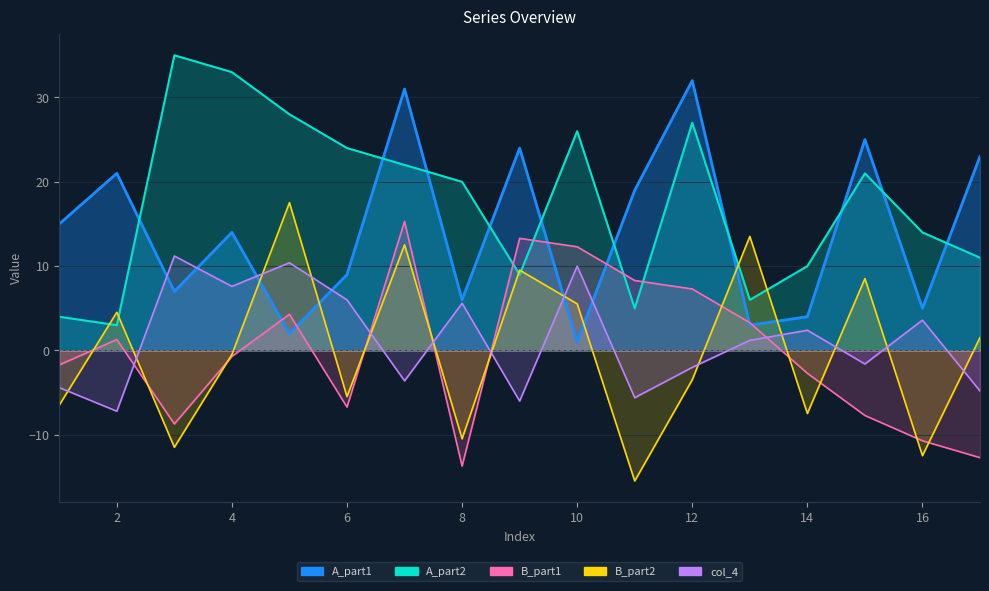

Rank the series by their maximum value, from lowest to highest.

B_part1, B_part2, A_part1, A_part2